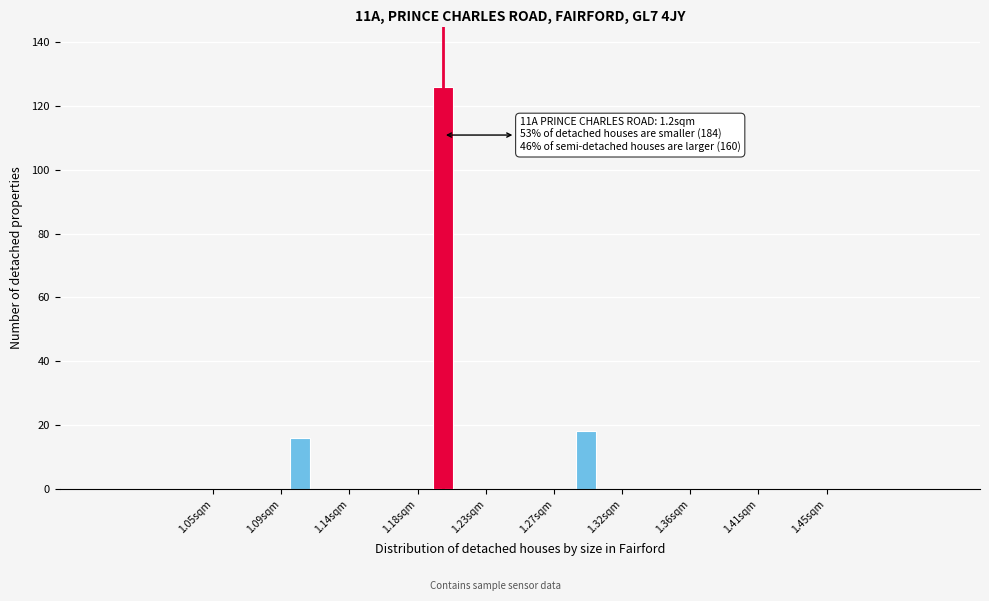

Around what value on the x-axis is the tallest bar? Give the approximate position of its centre, as read against the axis.

1.200